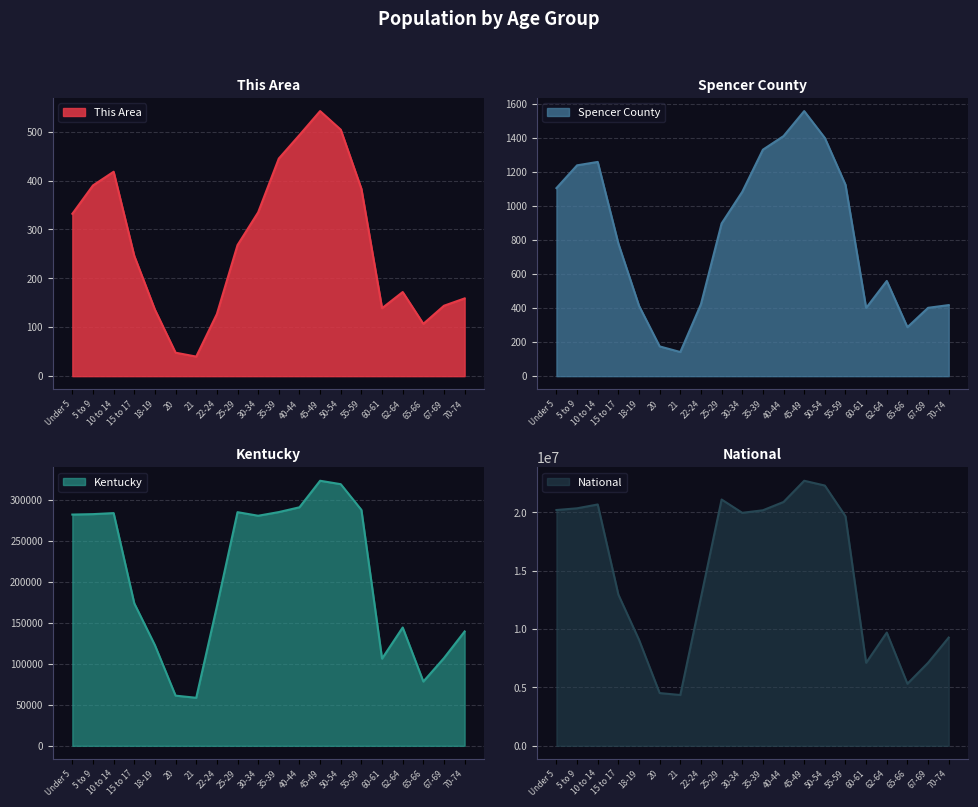

How many categories are shown in the chart?

20